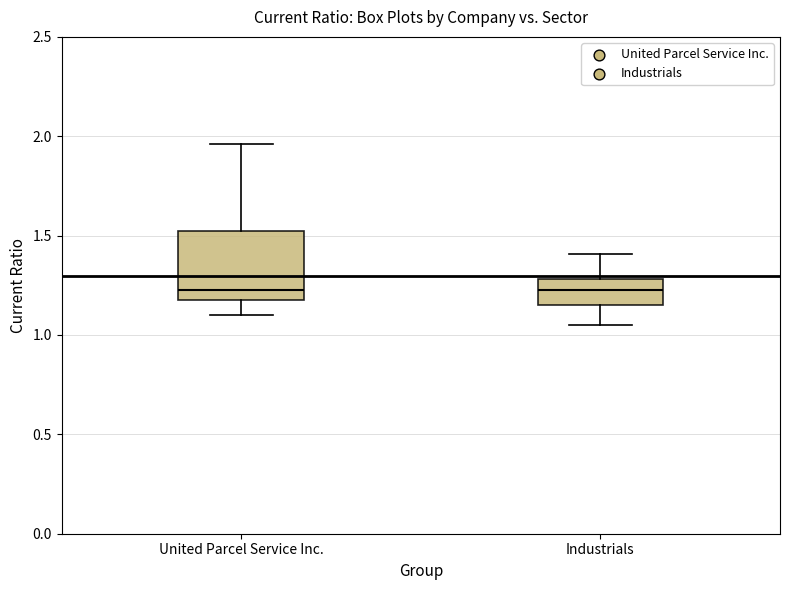

Comparing the boxes themselves (not the whiskers), which one is the tallest?

United Parcel Service Inc.